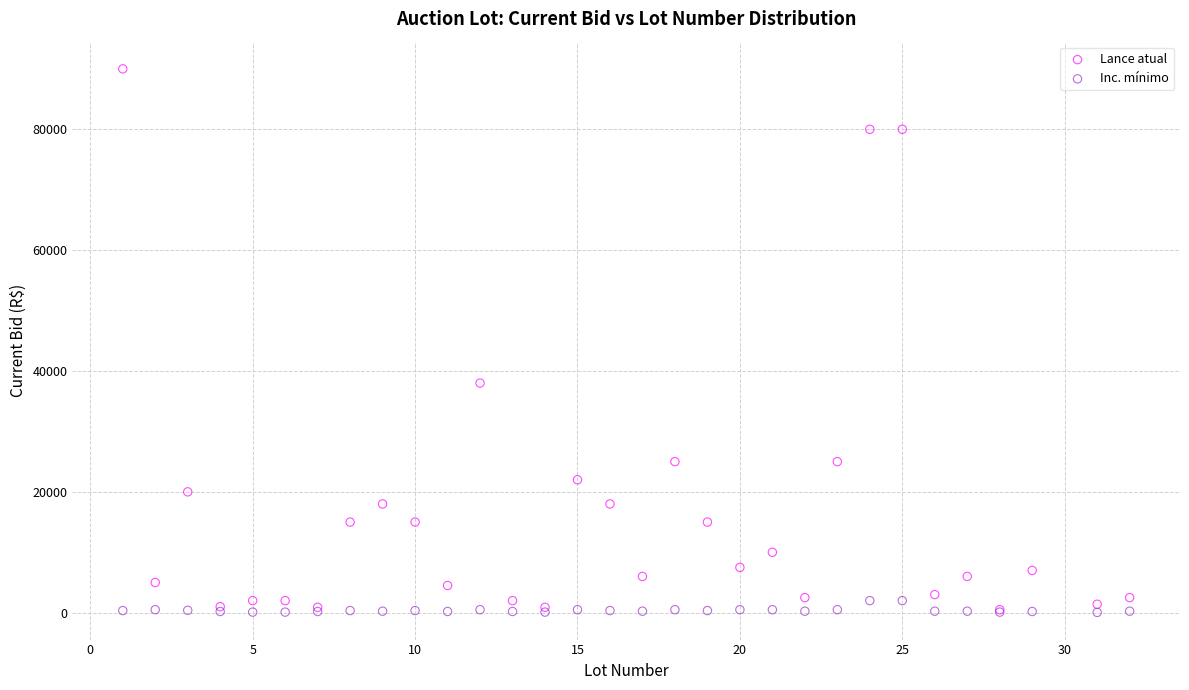

In the Lance atual series, what Y value is closest to 45250?

38000